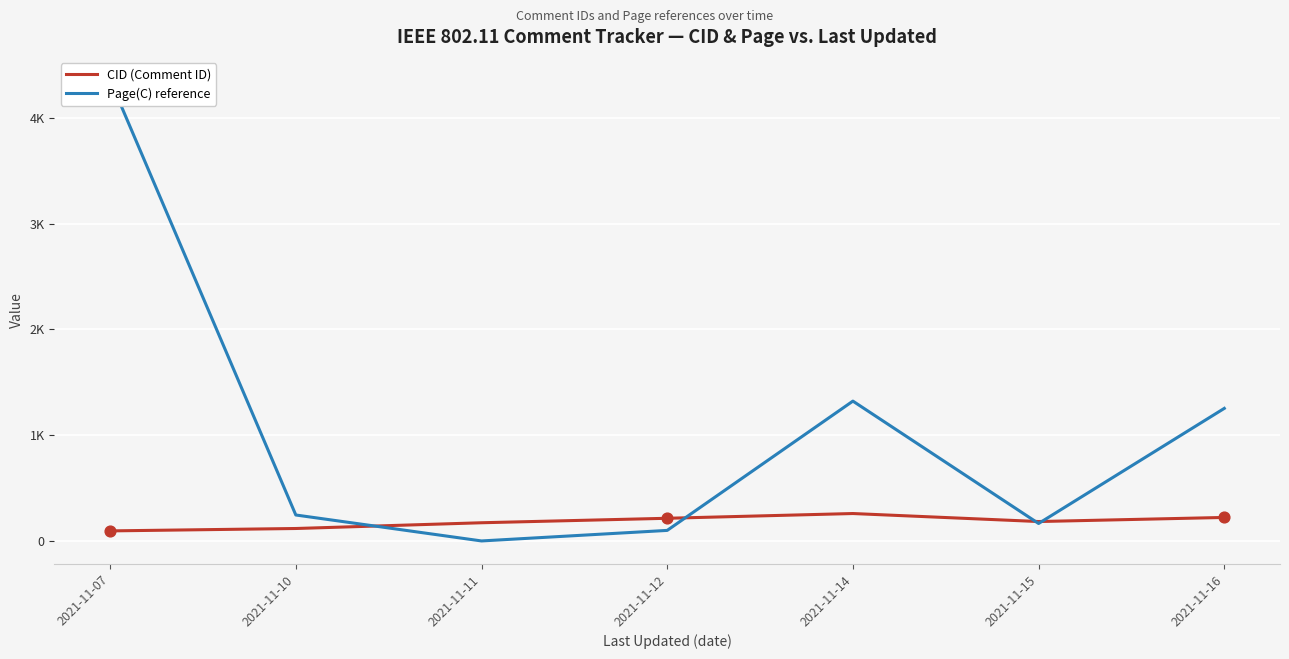

Which series has the widest spread of Y values?

Page(C) reference